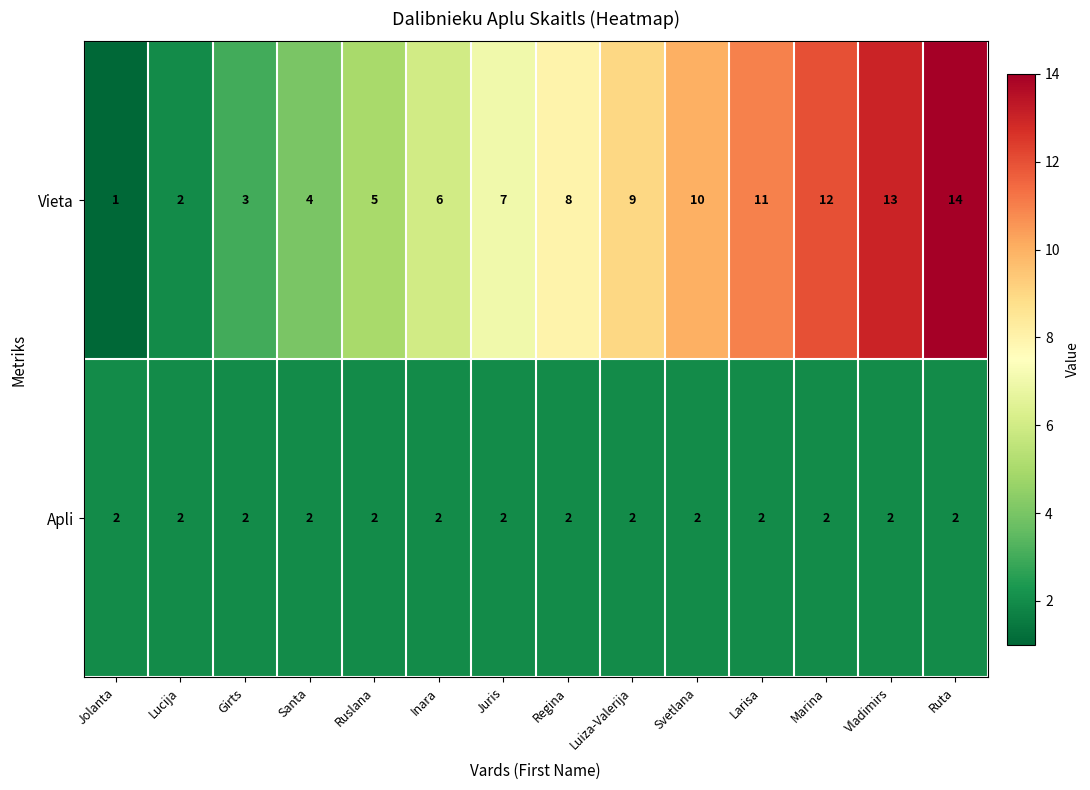

What is the difference between the maximum and minimum values in the Vieta series?

13